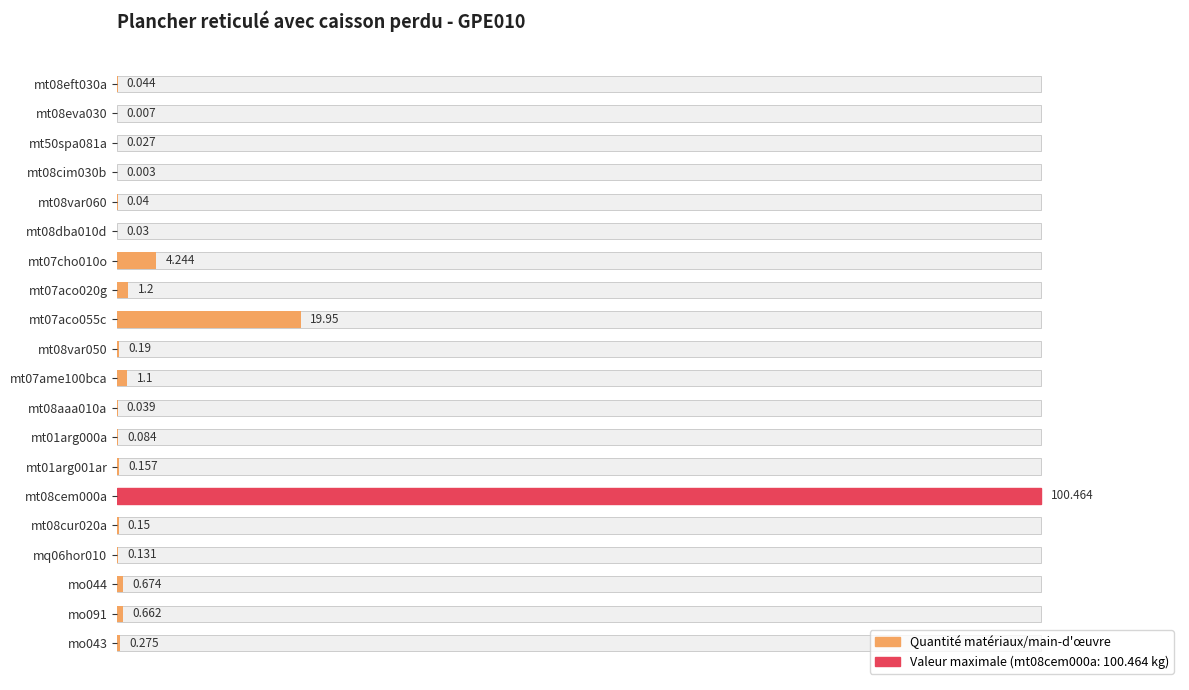

Does the chart contain any negative values?

No